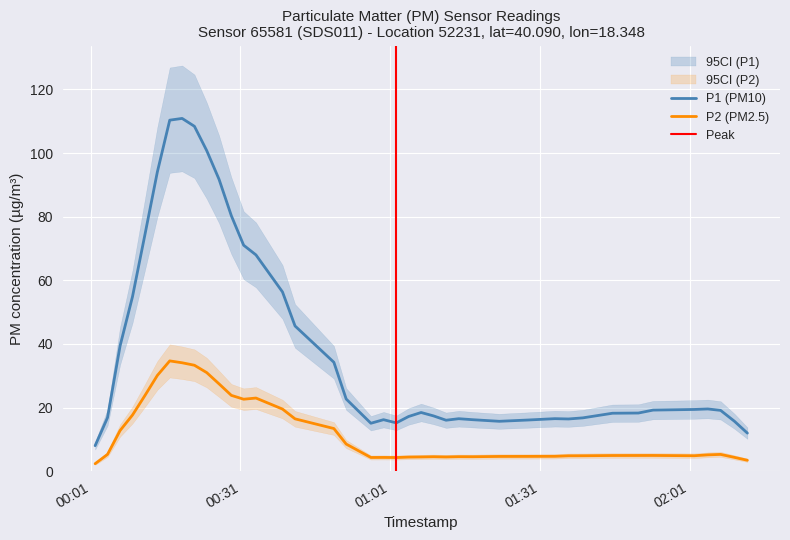

At 8, list the series in order from largest to smallest.

P1, P2